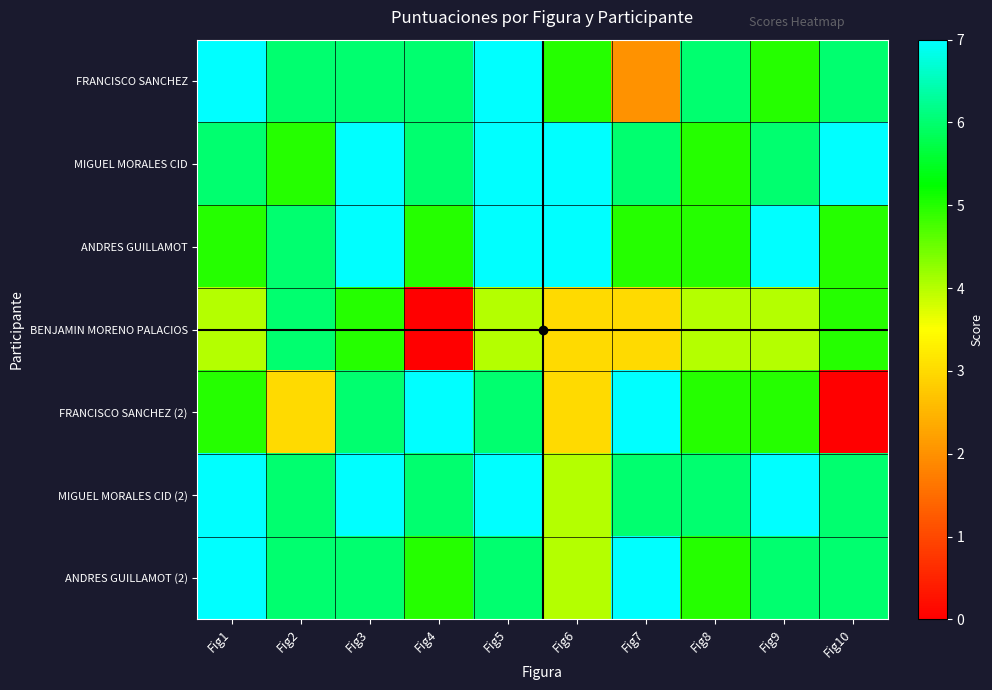

Reading left to right, what are all the values shown in this chart?

FRANCISCO SANCHEZ: Fig1=7	Fig2=6	Fig3=6	Fig4=6	Fig5=7	Fig6=5	Fig7=2	Fig8=6	Fig9=5	Fig10=6
MIGUEL MORALES CID: Fig1=6	Fig2=5	Fig3=7	Fig4=6	Fig5=7	Fig6=7	Fig7=6	Fig8=5	Fig9=6	Fig10=7
ANDRES GUILLAMOT: Fig1=5	Fig2=6	Fig3=7	Fig4=5	Fig5=7	Fig6=7	Fig7=5	Fig8=5	Fig9=7	Fig10=5
BENJAMIN MORENO PALACIOS: Fig1=4	Fig2=6	Fig3=5	Fig4=0	Fig5=4	Fig6=3	Fig7=3	Fig8=4	Fig9=4	Fig10=5
FRANCISCO SANCHEZ (2): Fig1=5	Fig2=3	Fig3=6	Fig4=7	Fig5=6	Fig6=3	Fig7=7	Fig8=5	Fig9=5	Fig10=0
MIGUEL MORALES CID (2): Fig1=7	Fig2=6	Fig3=7	Fig4=6	Fig5=7	Fig6=4	Fig7=6	Fig8=6	Fig9=7	Fig10=6
ANDRES GUILLAMOT (2): Fig1=7	Fig2=6	Fig3=6	Fig4=5	Fig5=6	Fig6=4	Fig7=7	Fig8=5	Fig9=6	Fig10=6